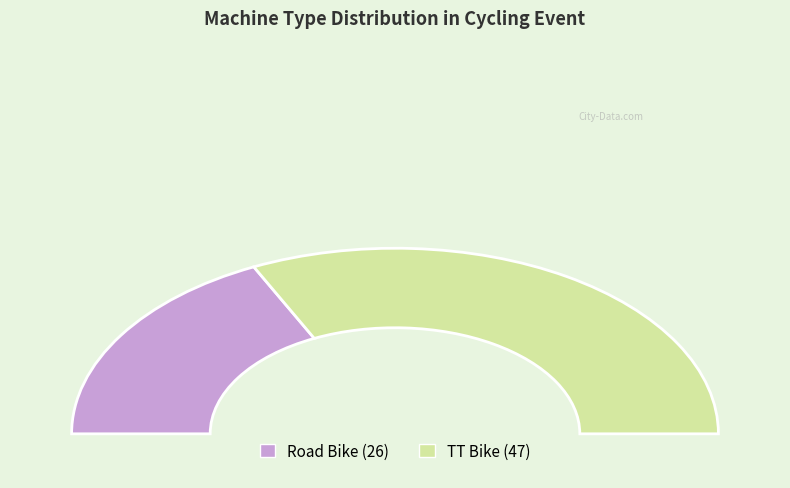

Which slice is the smallest?

Road Bike